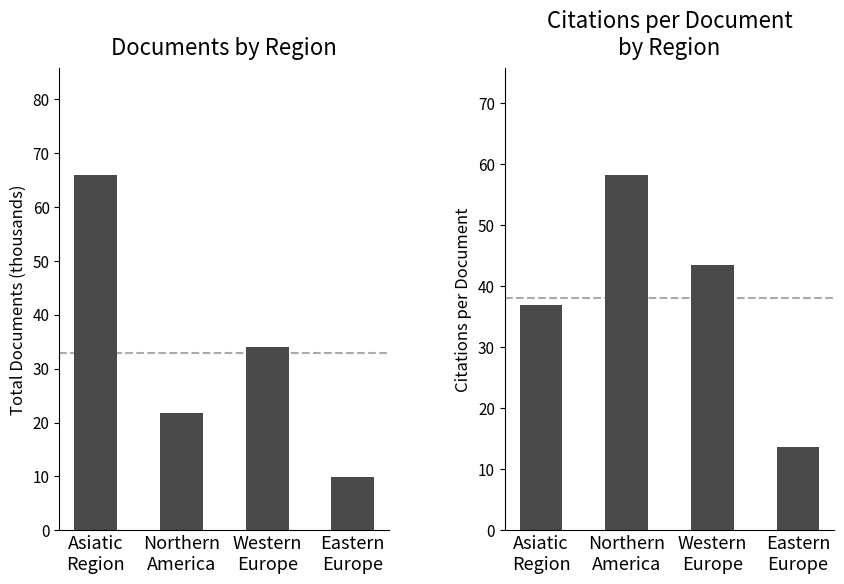

Which category has the lowest value across all series?

Eastern
Europe